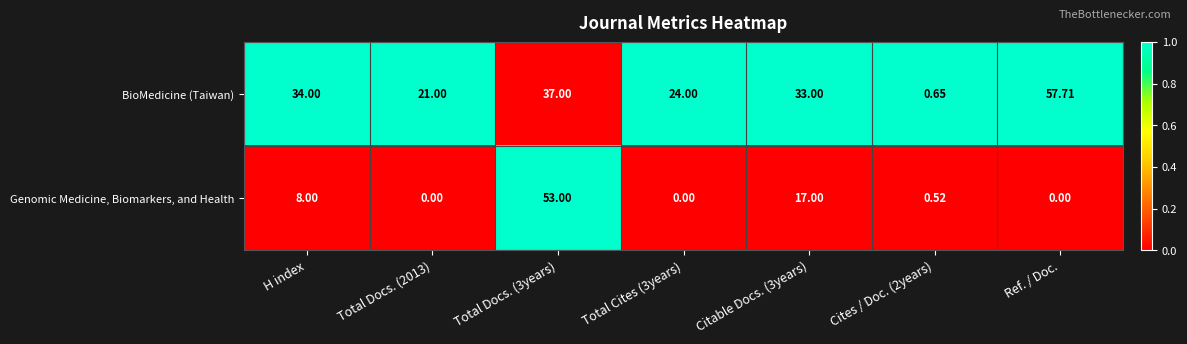

At Total Docs. (3years), list the series in order from smallest to largest.

BioMedicine (Taiwan), Genomic Medicine, Biomarkers, and Health